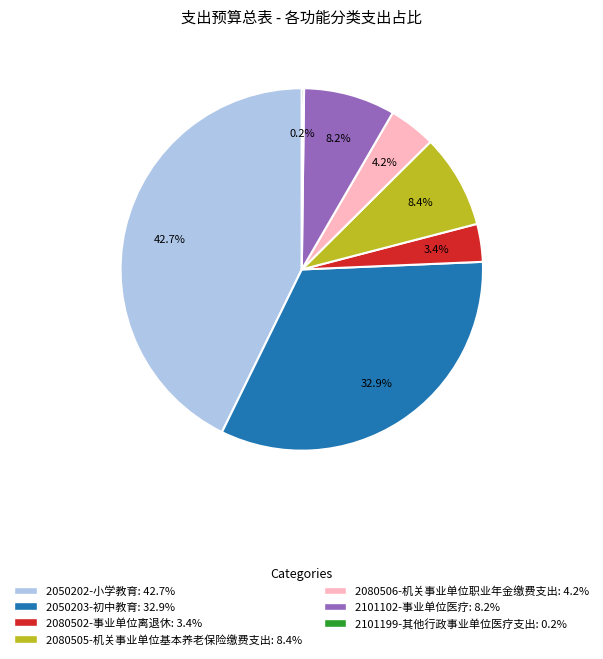

Which category has the biggest portion of the pie?

2050202-小学教育